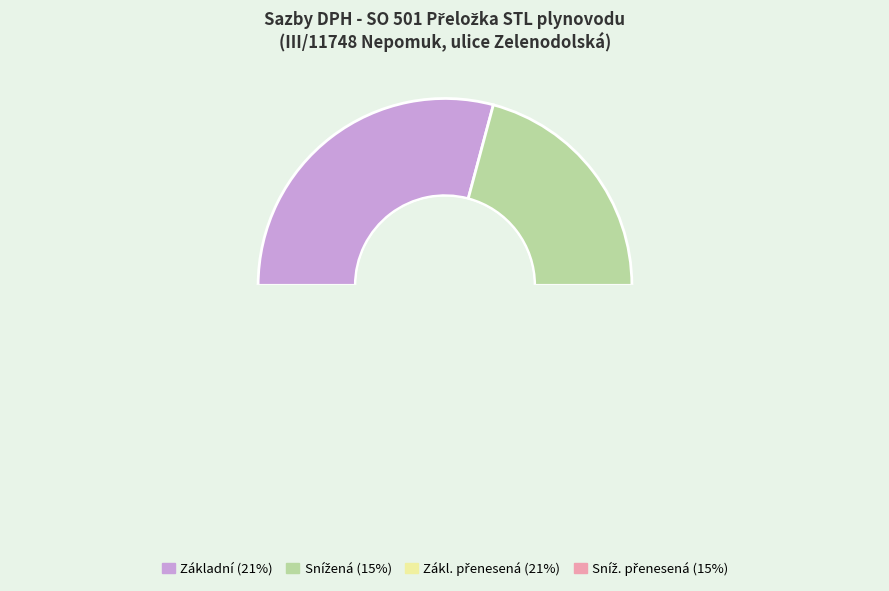

What is the change in value from Základ daně zákl. přenesená to Základ daně sníž. přenesená?

-0.1